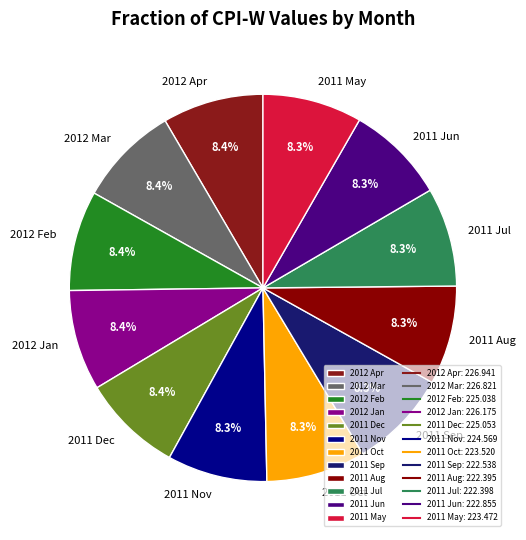

What percentage do 2012 Feb and 2011 Oct together represent?

16.7%